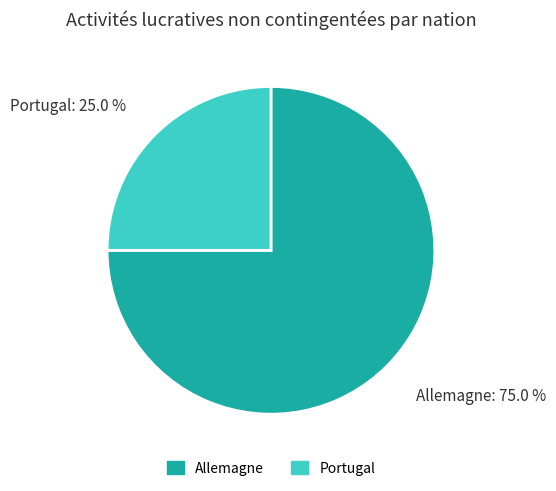

How many slices are in this pie chart?

2